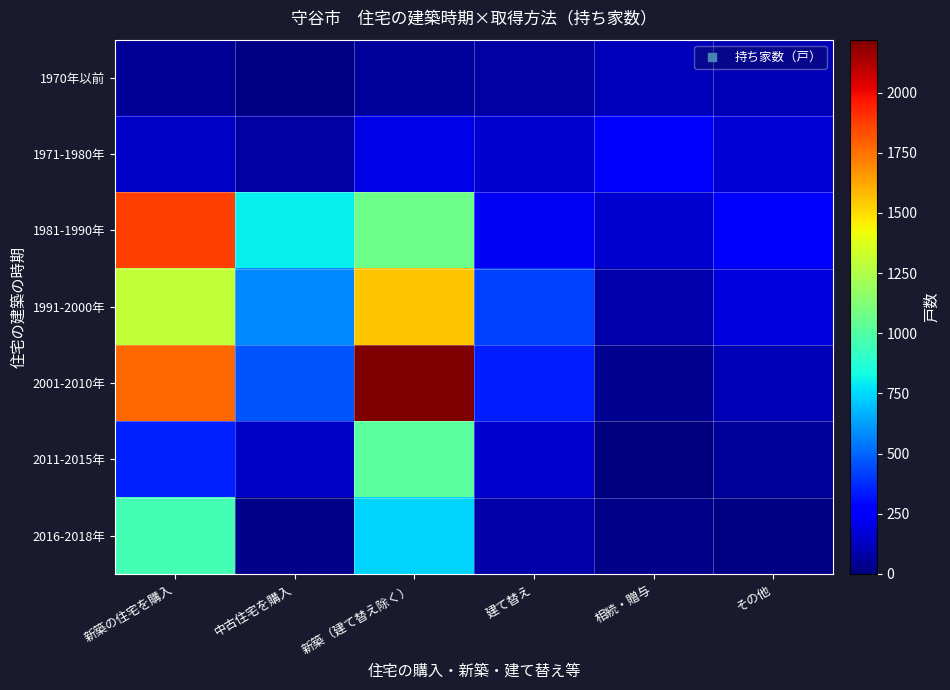

Count the number of data series in this chart.

7